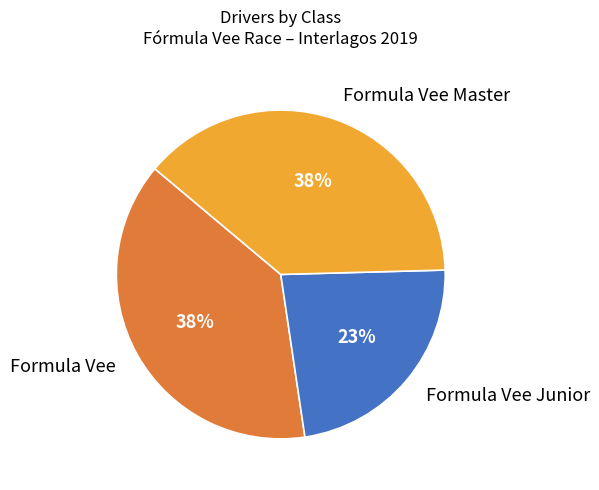

Is the sum of Formula Vee Junior and Formula Vee greater than half?

Yes